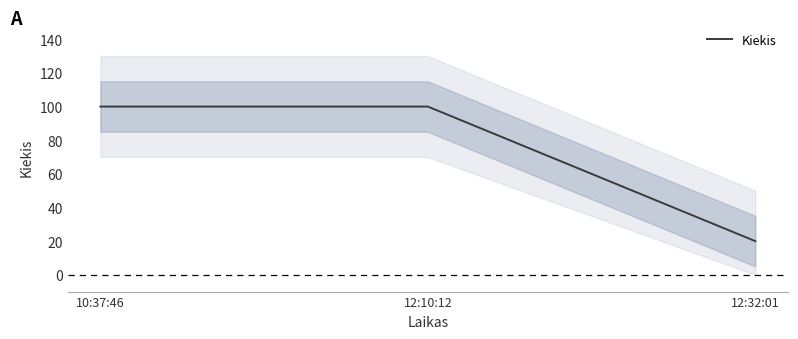

The value at 12:10:12 is 100. True or false?

True